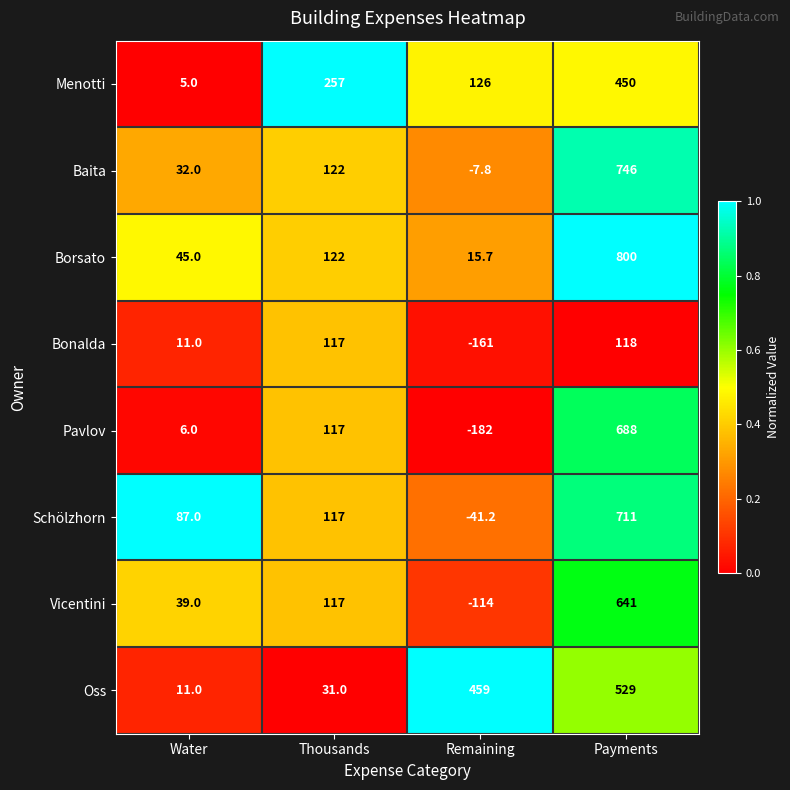

The value of Baita at Payments is 275.9. True or false?

False